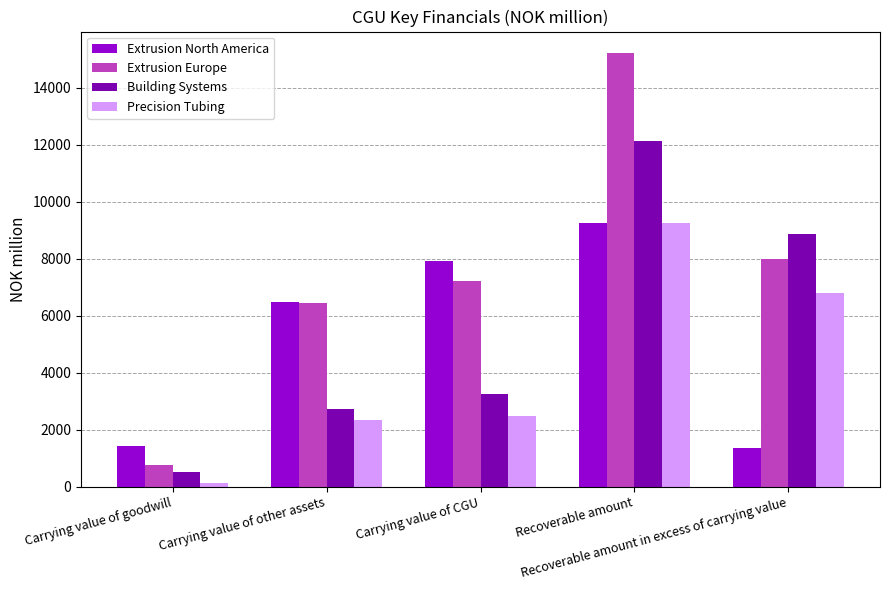

What position from the left is Recoverable amount in excess of carrying value?

5